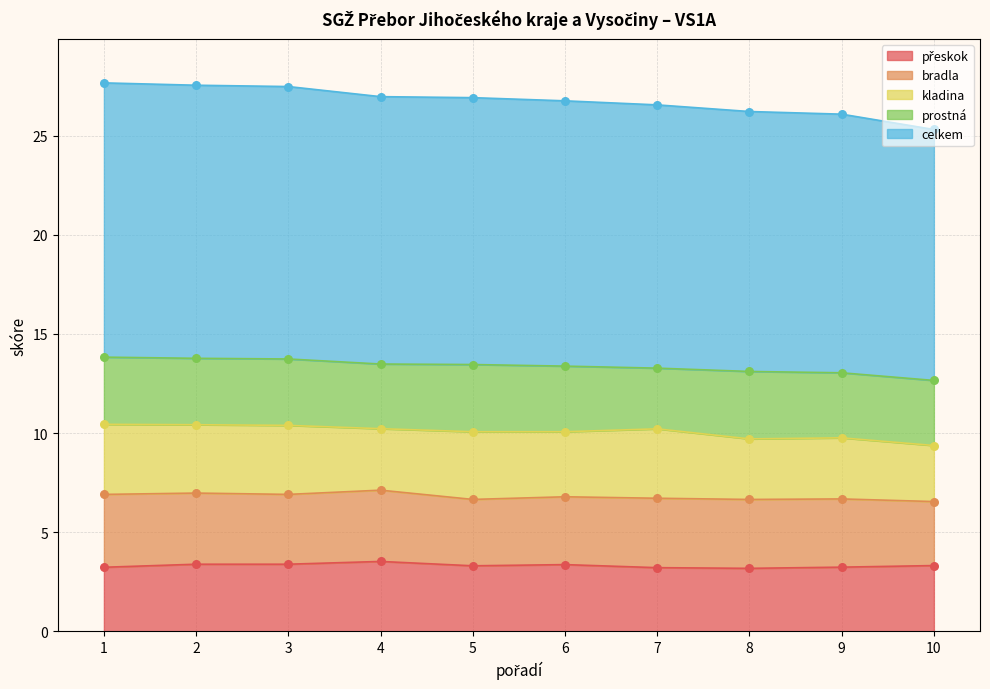

Is the value of bradla at 1 greater than the value of prostná at 3?

Yes